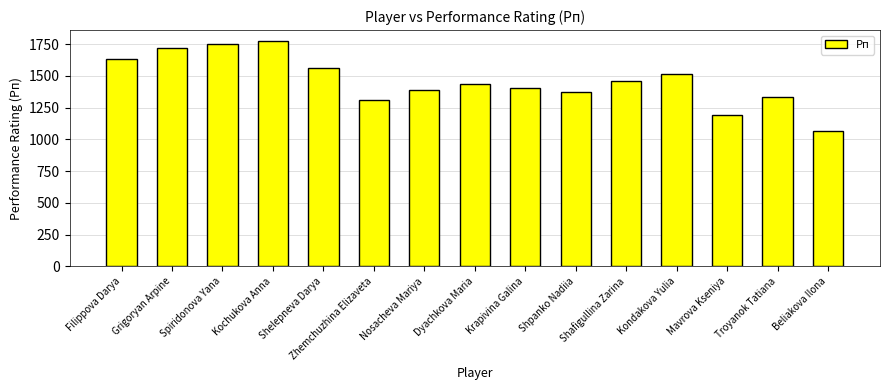

The value at Mavrova Kseniya is 2106. True or false?

False